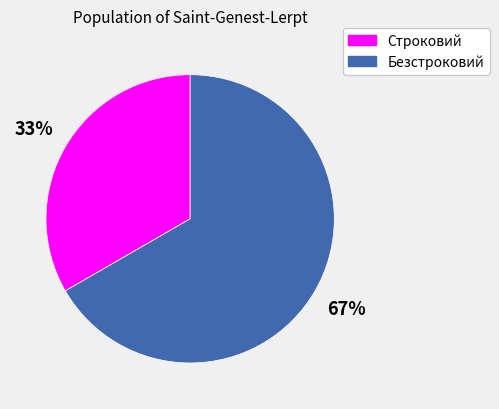

To the nearest percent, what portion does Безстроковий represent?

67%